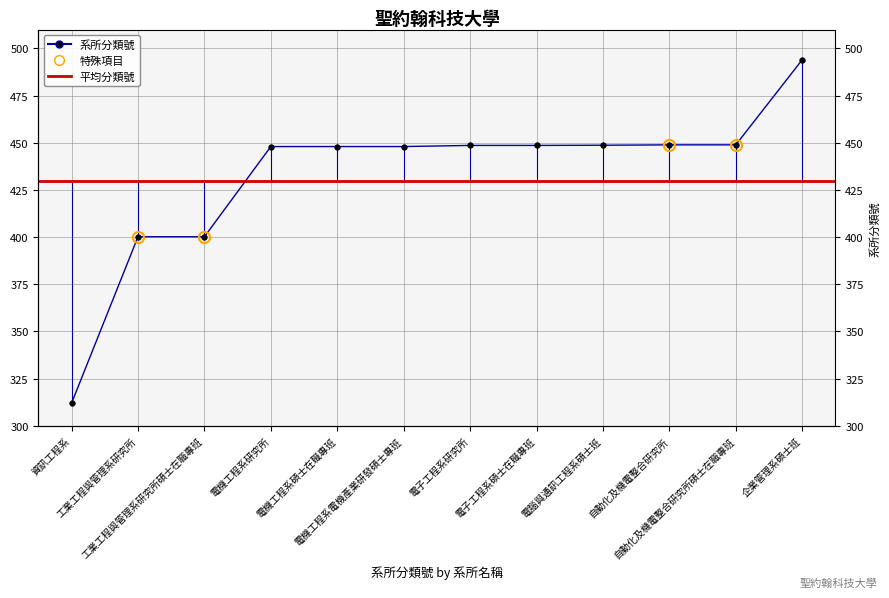

Is it true that the value at 電機工程系研究所 is 143.8?

False